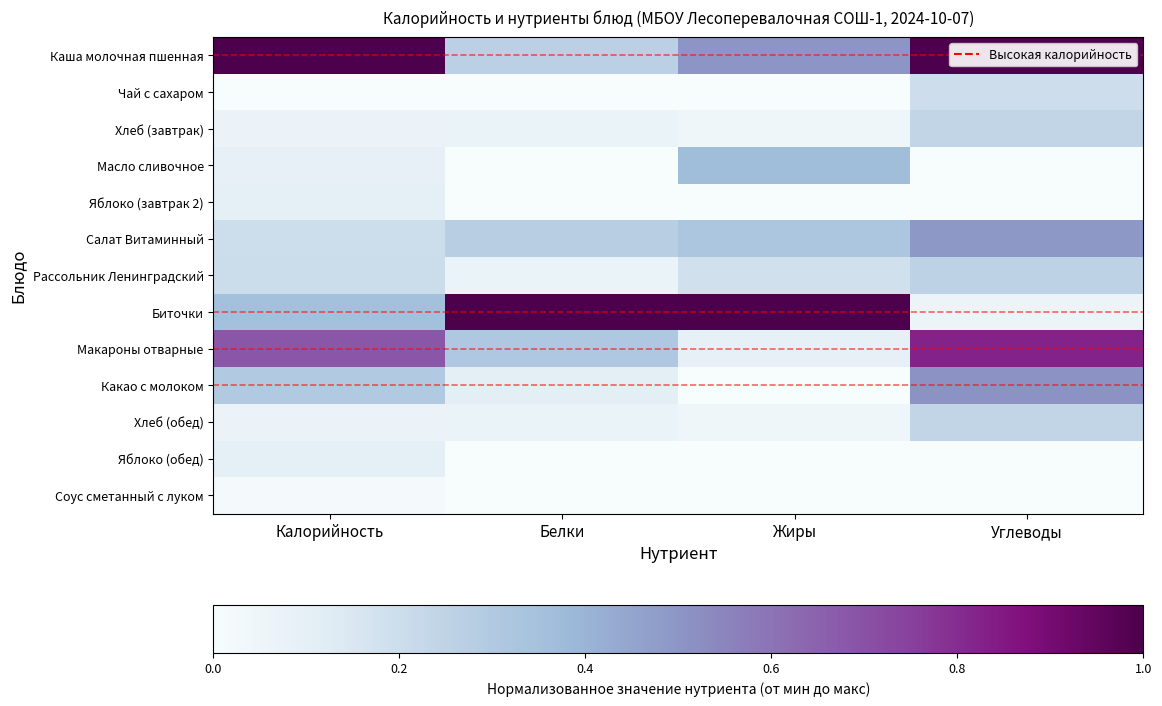

What is the greatest value displayed?

1.0